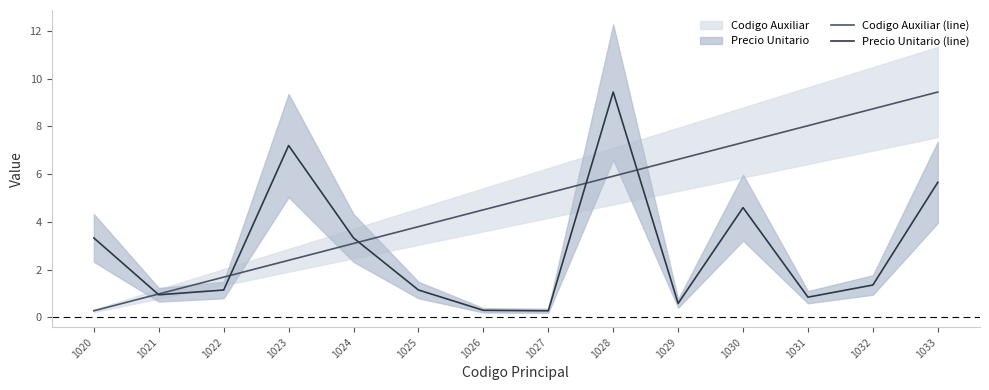

What is the smallest value displayed?

0.3